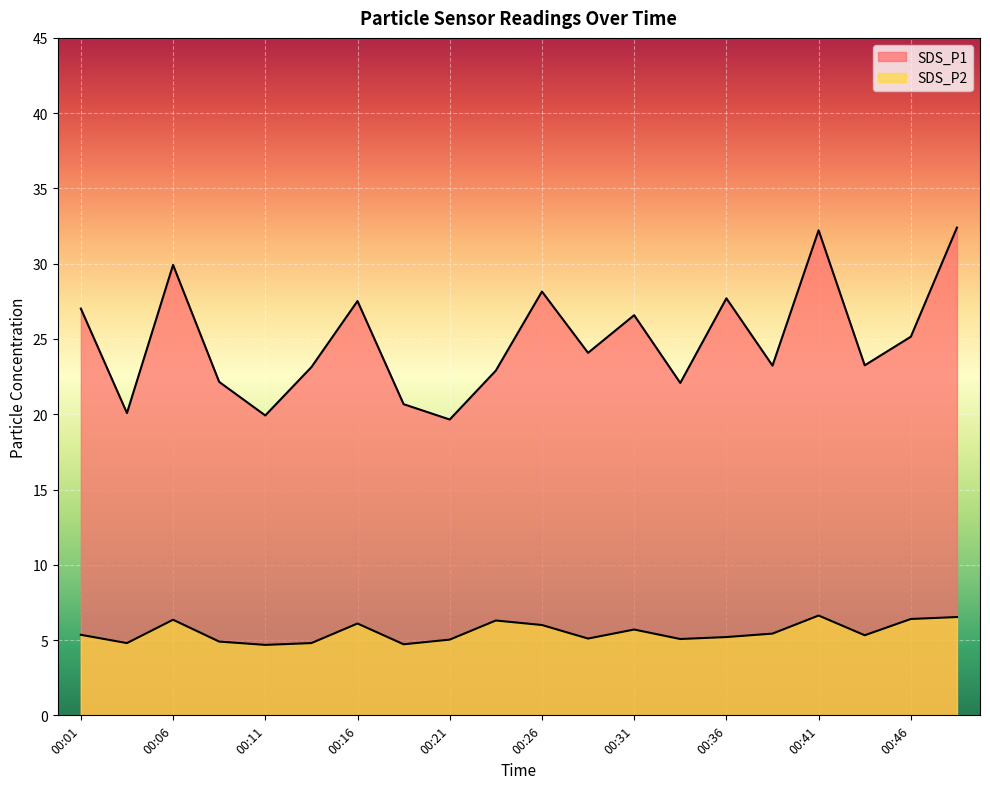

At which category does SDS_P1 reach its first local peak?

00:06